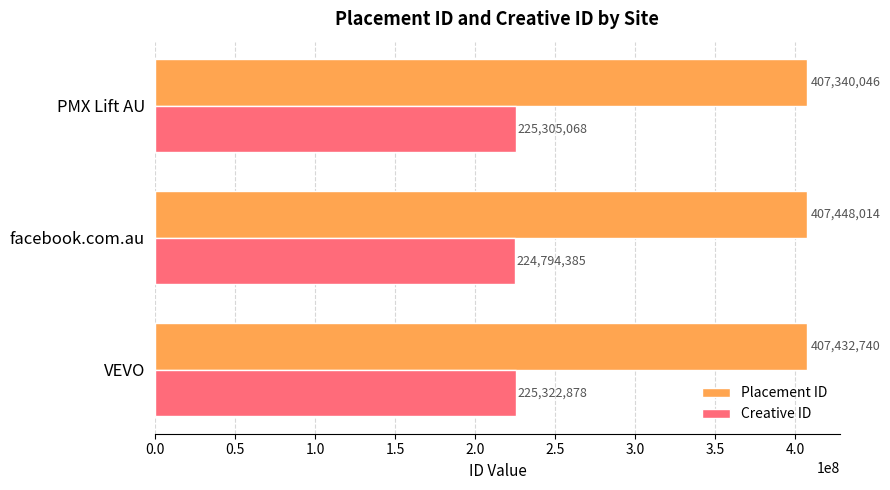

What is the sum of all Creative ID values?

675422331